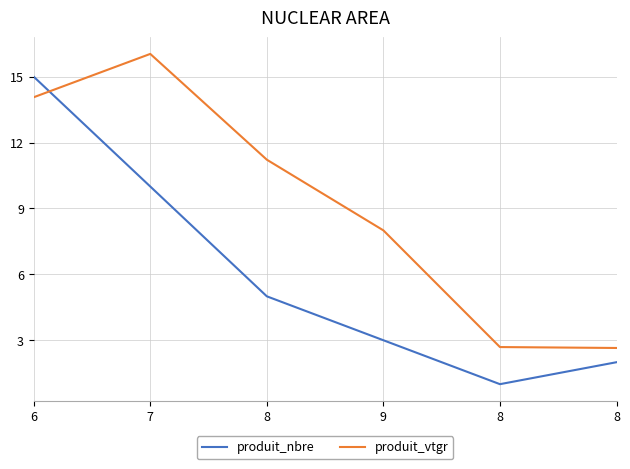

Does the chart display data point markers on the line(s)?

No